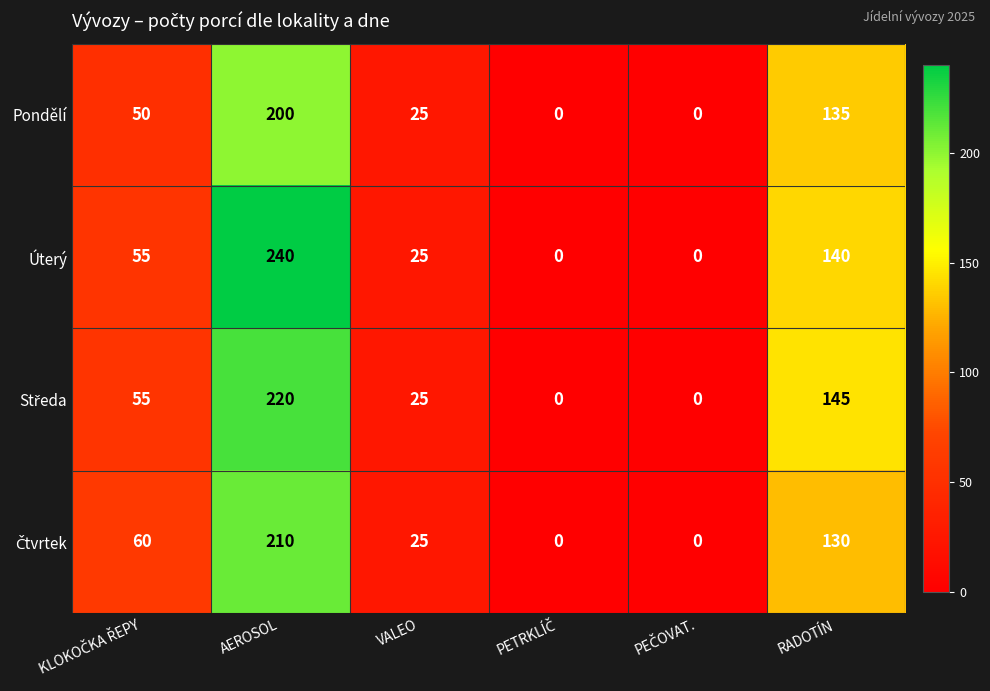

What is the difference between the maximum and minimum values in the Pondělí series?

200